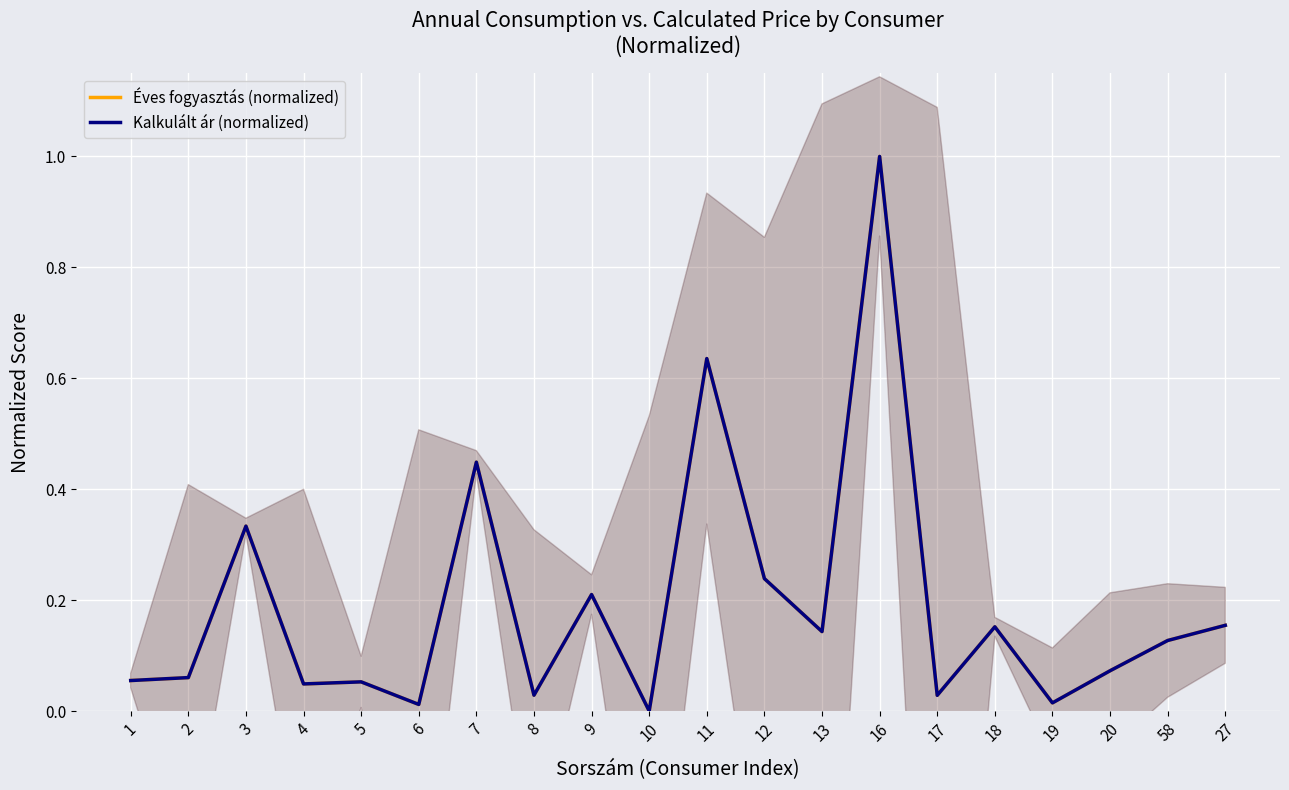

Reading left to right, extract all data points from this chart.

Éves fogyasztás (normalized): 1=0.1	2=0.1	3=0.3	4=0.0	5=0.1	6=0.0	7=0.4	8=0.0	9=0.2	10=0.0	11=0.6	12=0.2	13=0.1	16=1.0	17=0.0	18=0.2	19=0.0	20=0.1	58=0.1	27=0.2
Kalkulált ár (normalized): 1=0.1	2=0.1	3=0.3	4=0.0	5=0.1	6=0.0	7=0.4	8=0.0	9=0.2	10=0.0	11=0.6	12=0.2	13=0.1	16=1.0	17=0.0	18=0.2	19=0.0	20=0.1	58=0.1	27=0.2